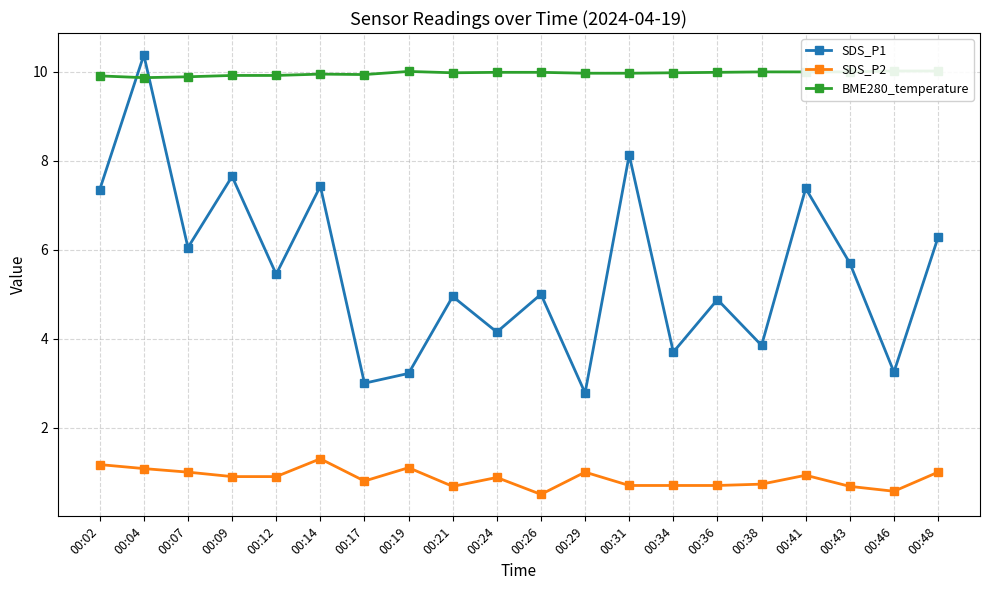

Where is the first local maximum for SDS_P2?

00:14